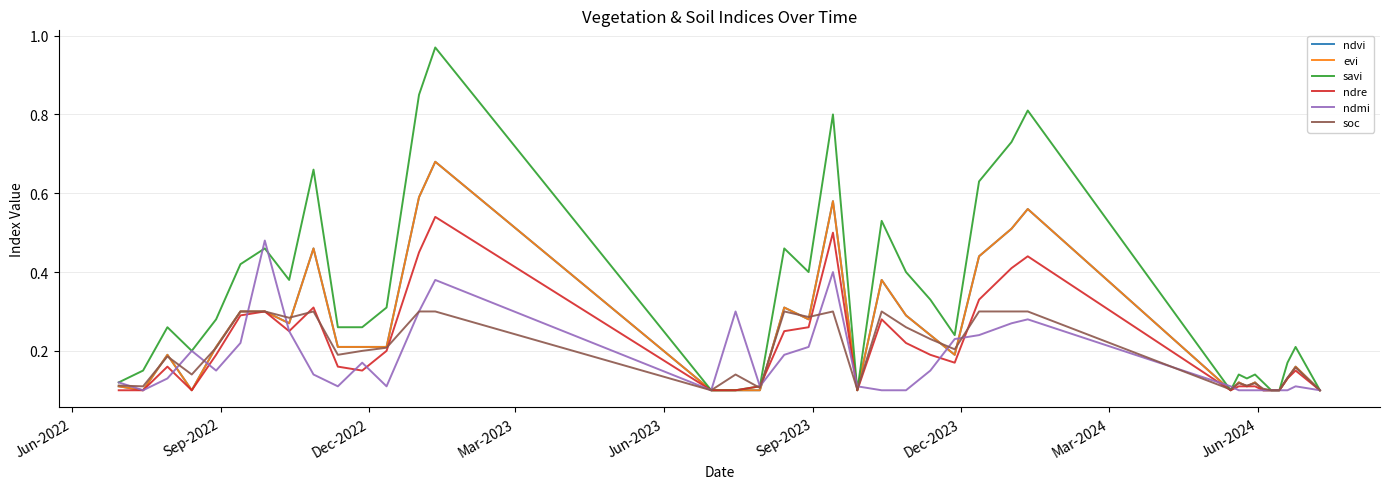

Is this an area chart (filled region under the line)?

No